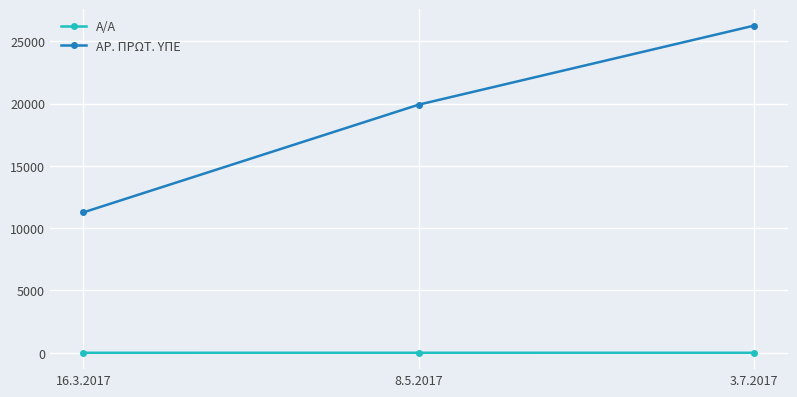

List the series in order of their overall mean, highest first.

ΑΡ. ΠΡΩΤ. ΥΠΕ, Α/Α